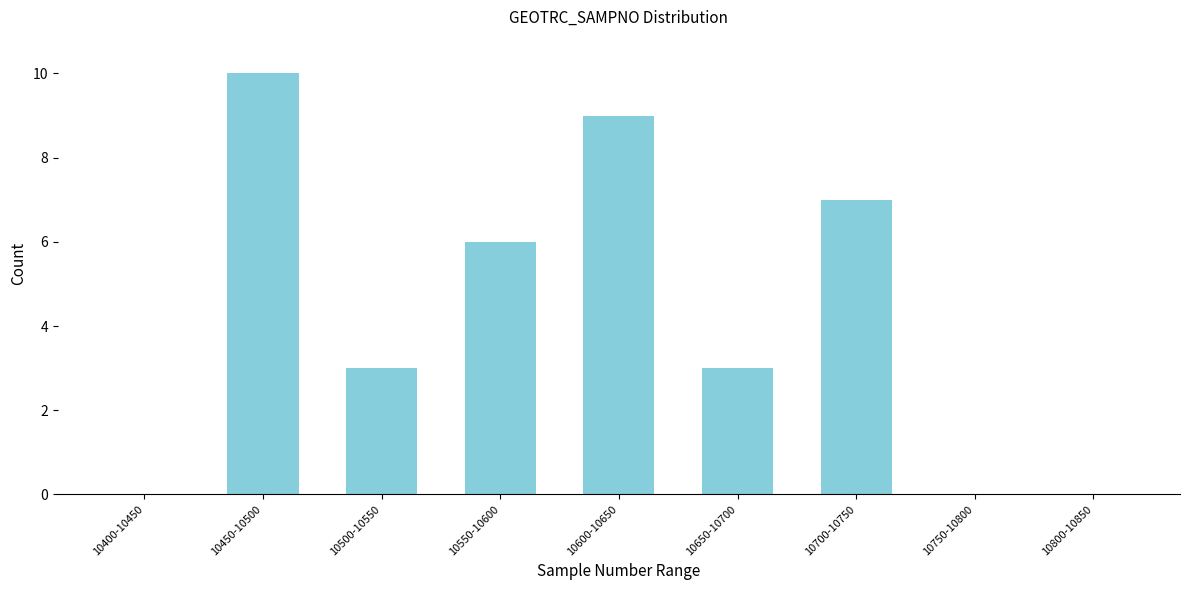

Reading right to left, list all the values displayed in this chart.

10800-10850=0	10750-10800=0	10700-10750=7	10650-10700=3	10600-10650=9	10550-10600=6	10500-10550=3	10450-10500=10	10400-10450=0